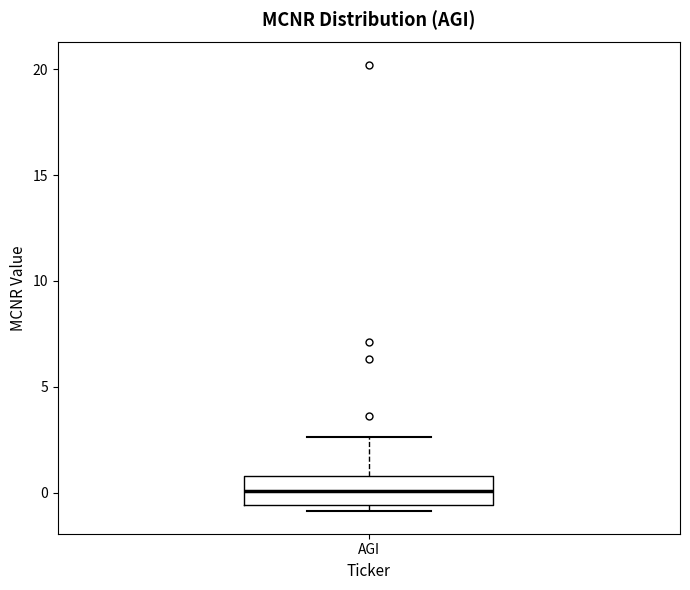

Where is the upper edge of the box for AGI on the y-axis? The values are not printed on the chart, so give them approximately, as read against the axis.

1.0